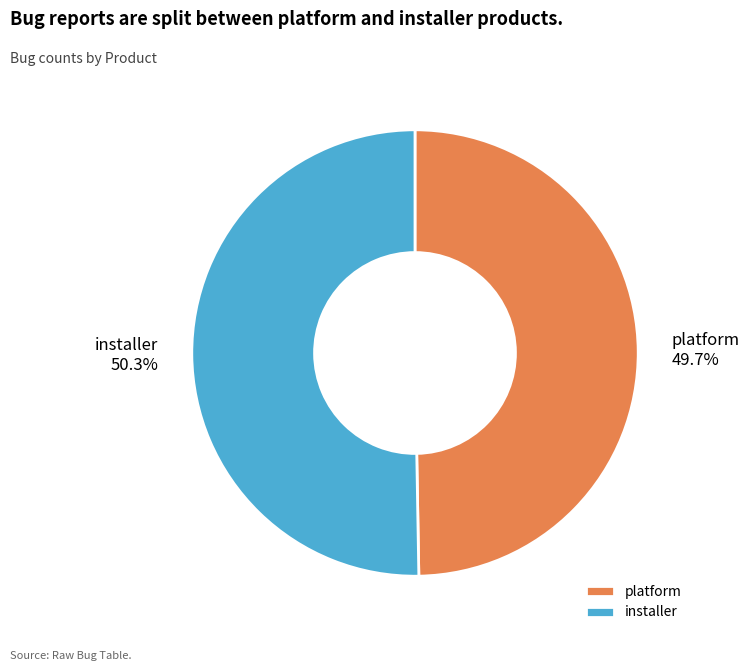

How much of the chart is everything except platform?

50.3%